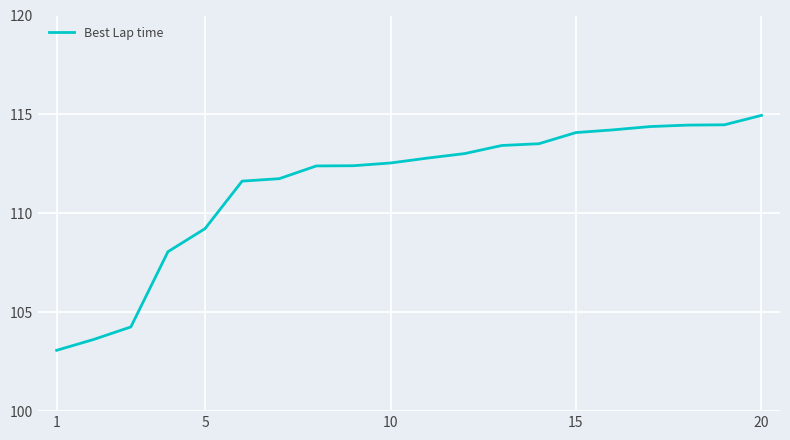

What is the greatest value displayed?

115.0